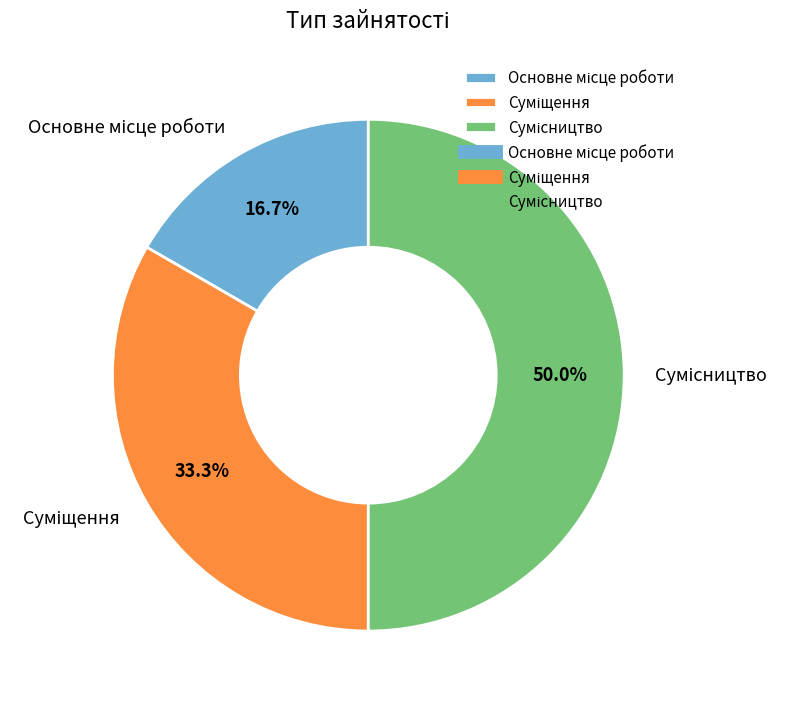

Does Сумісництво represent more than half of the total?

No